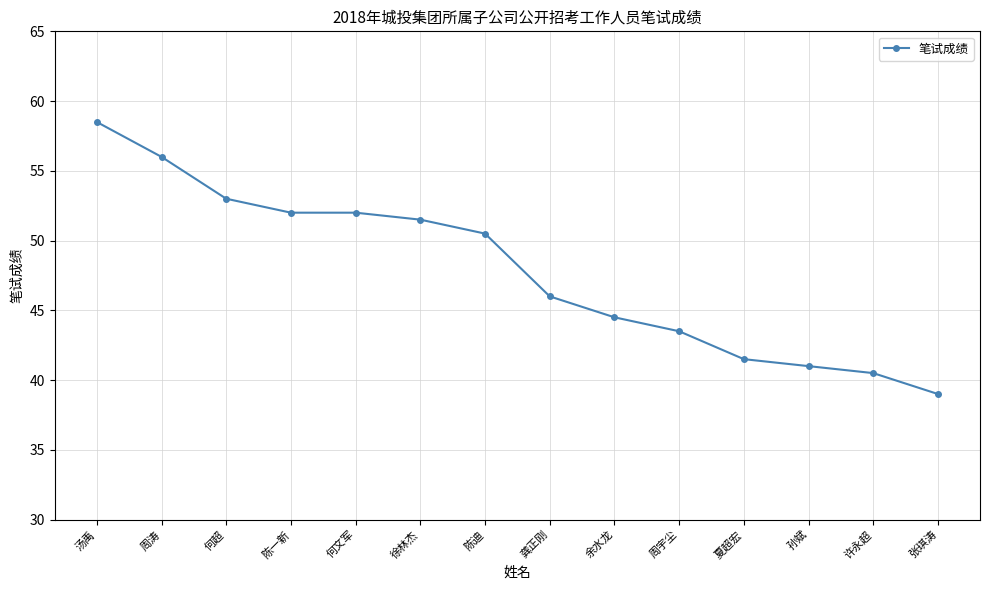

What is the label of the 12th point from the left?

孙斌